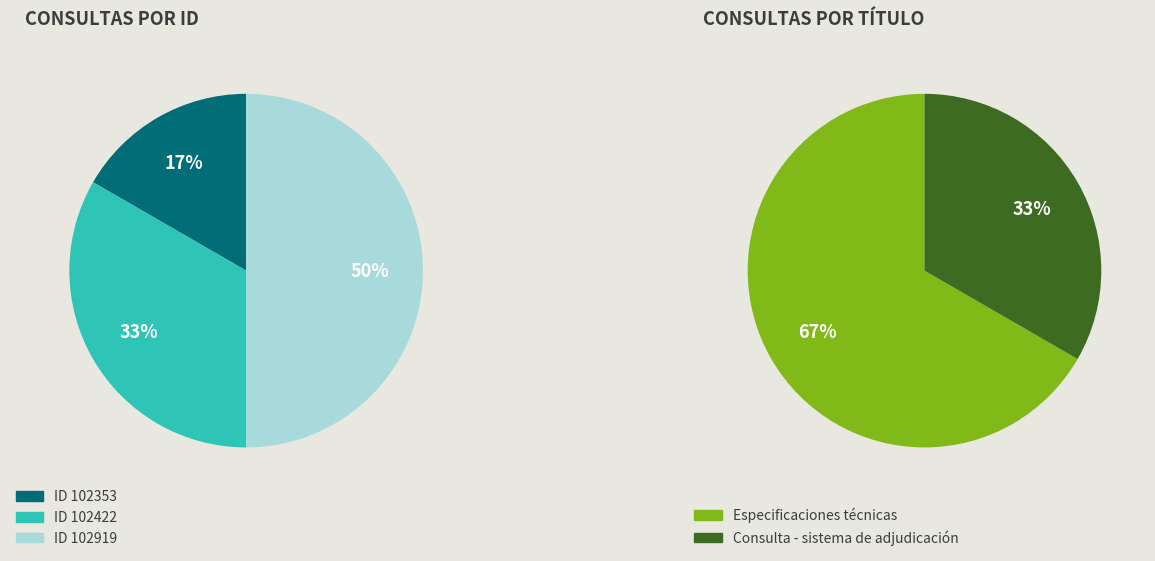

To the nearest percent, what is the difference between the largest and smallest slice percentages?

33%